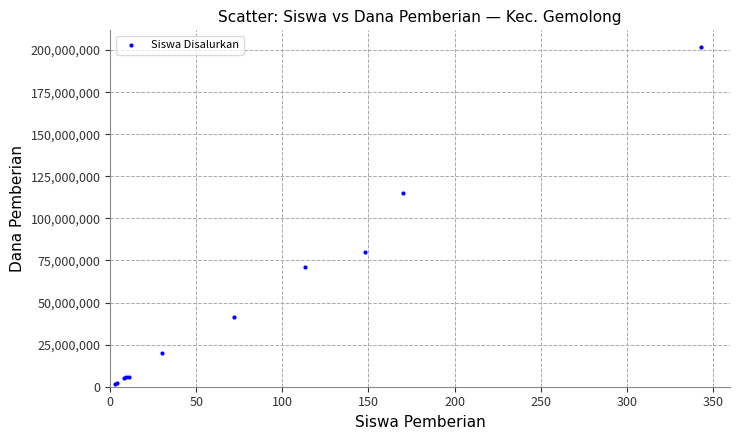

What Y value in the scatter plot is closest to 101625000?

115125000